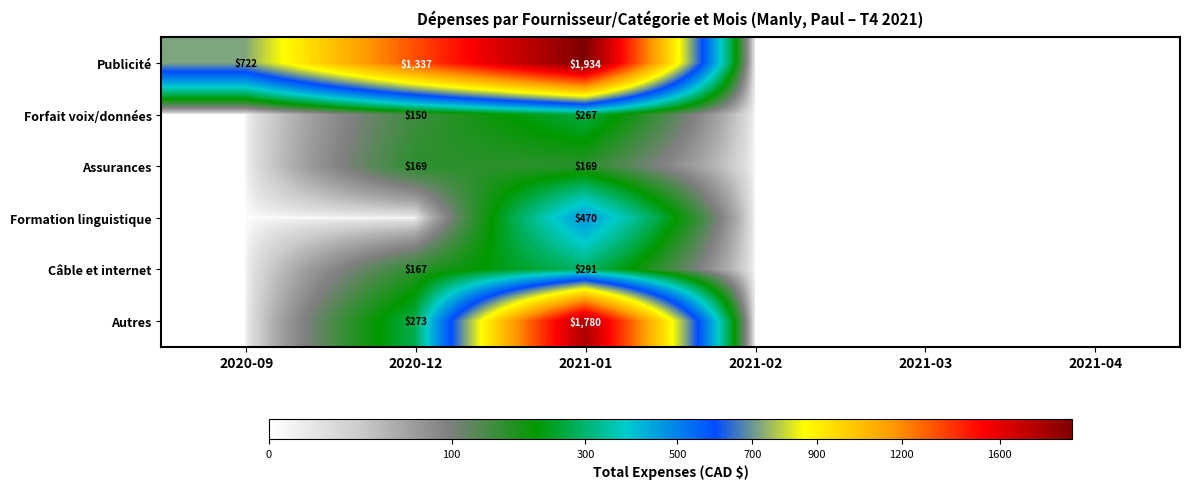

At which category is the sum across all series the highest?

2021-01